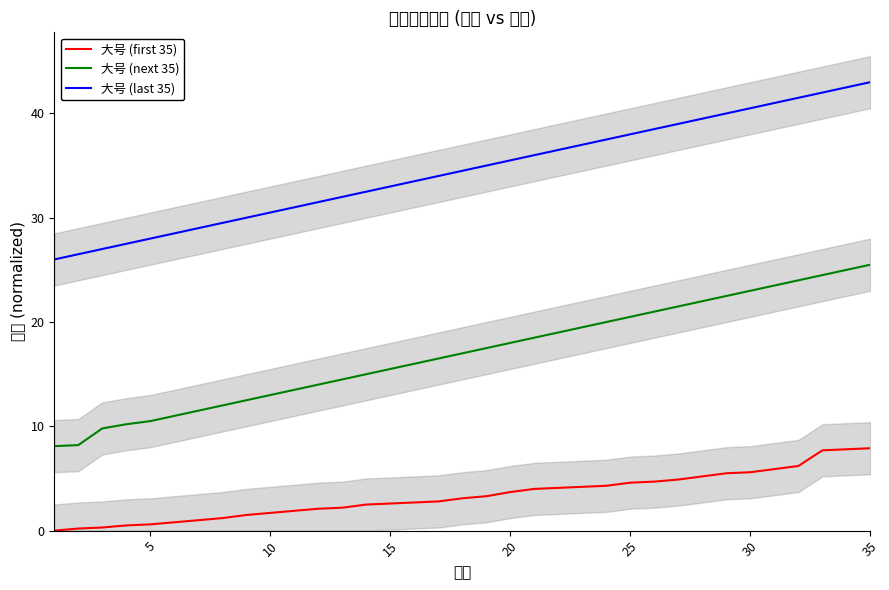

True or false: 大号 (last 35) and 大号 (next 35) cross at least once.

False